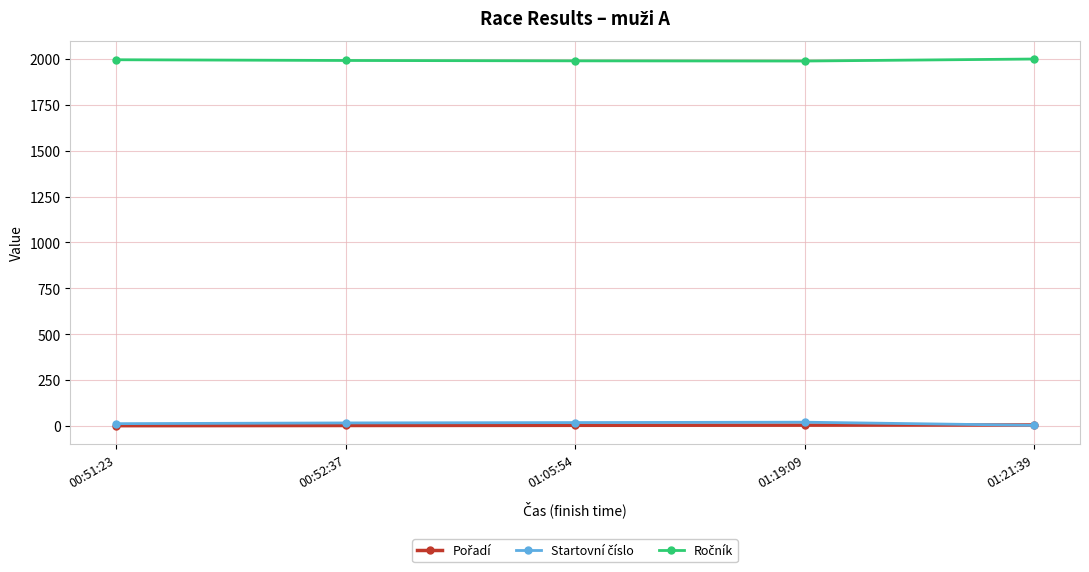

What is the label of the 4th point from the right?

00:52:37